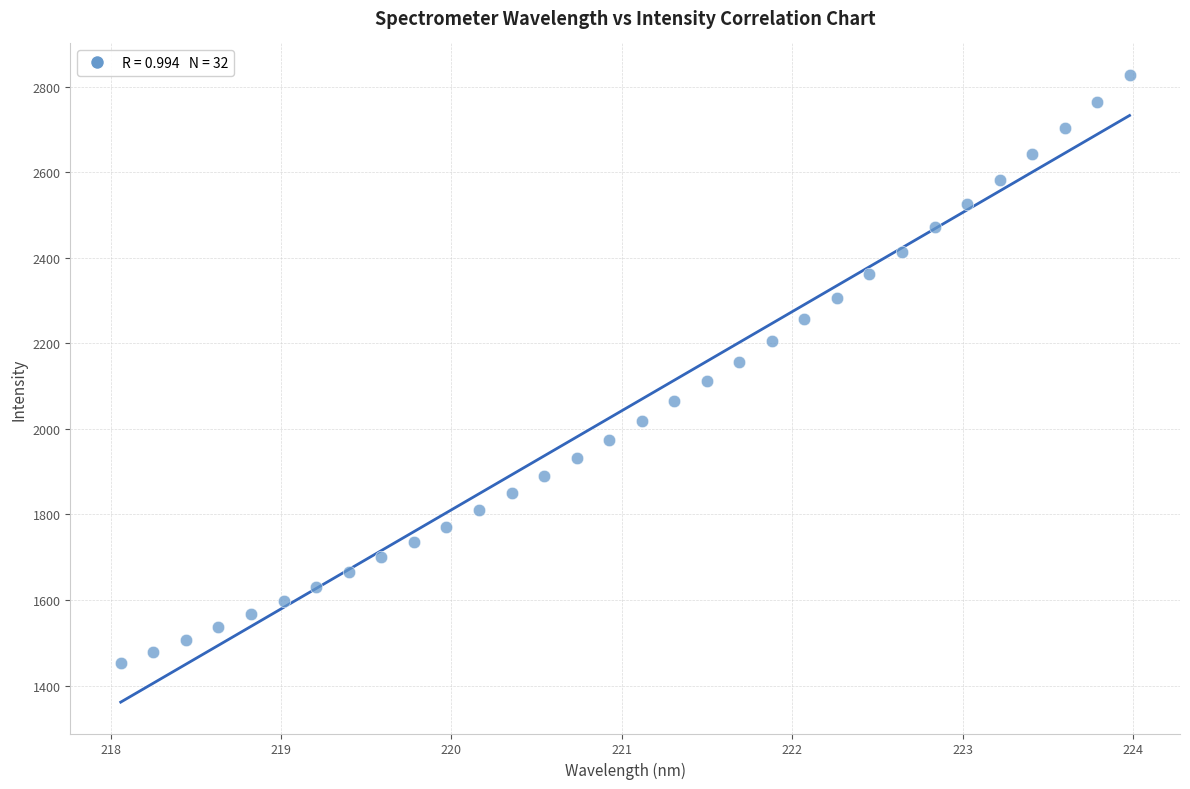

What is the range of X values (max minus min)?

5.9